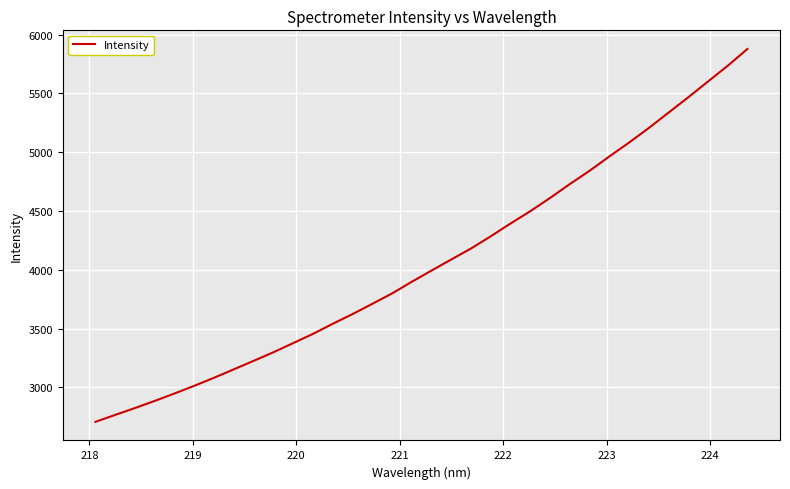

What is the difference between the maximum and minimum values?

3169.6